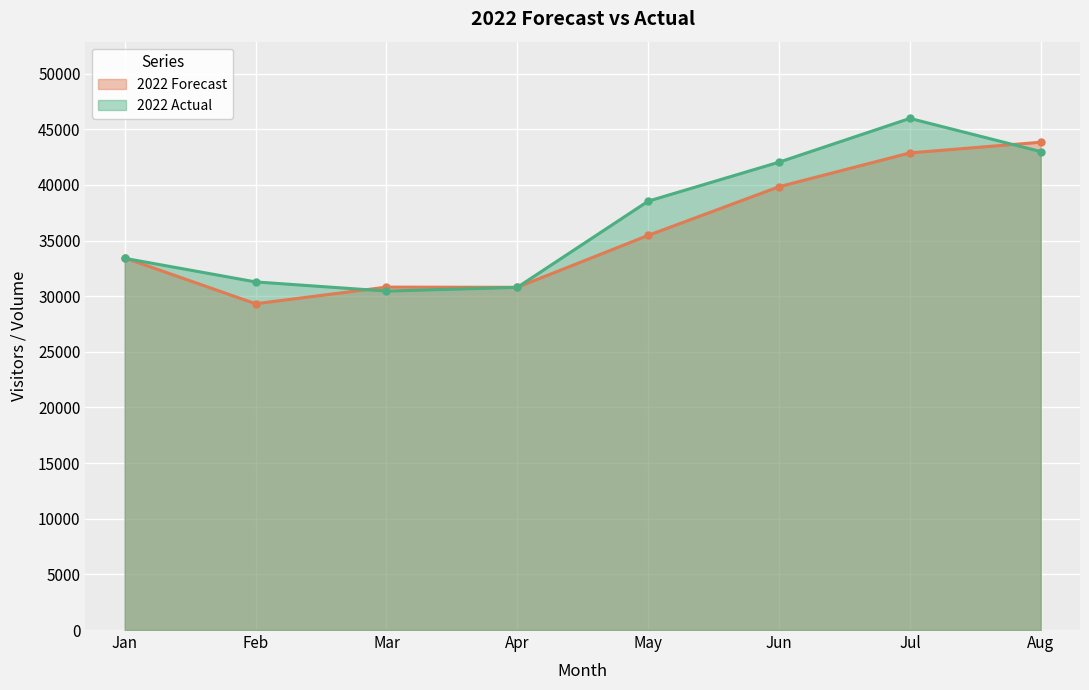

Which series has the largest total across all categories?

2022 Actual